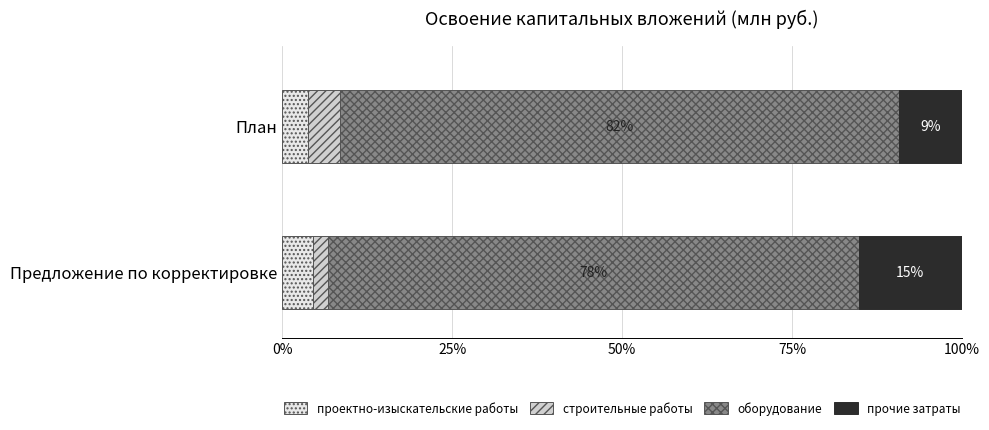

What is the maximum value for проектно-изыскательские работы?

4.5